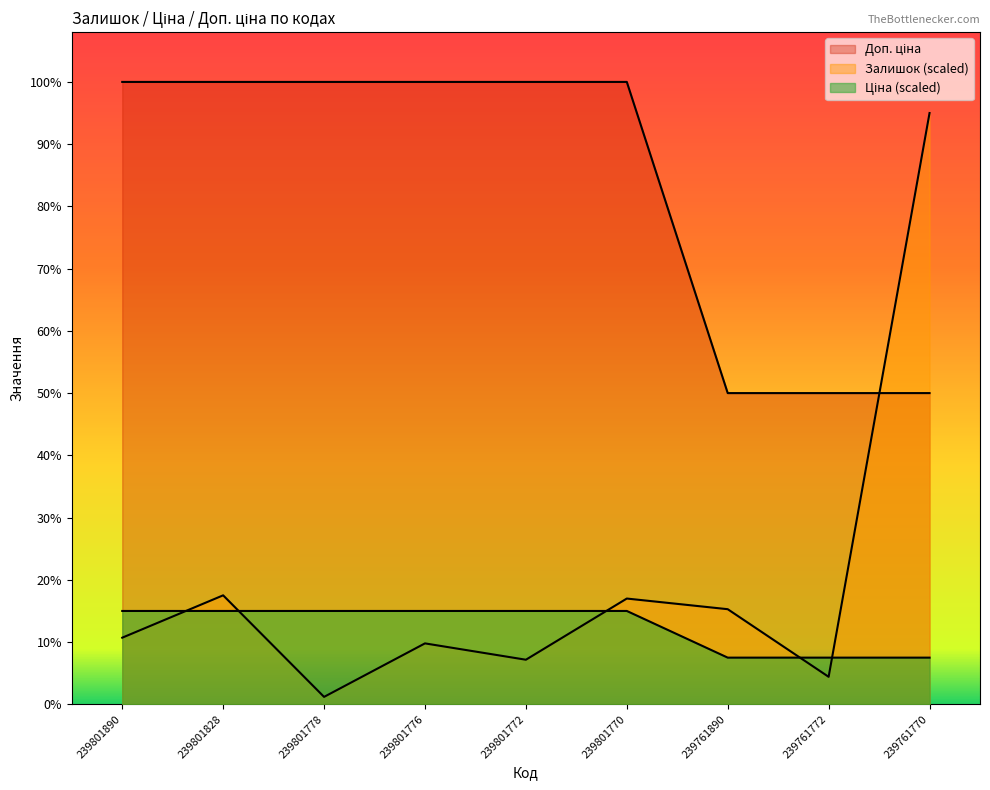

The Залишок series shows 493.4 at 239761772. True or false?

True